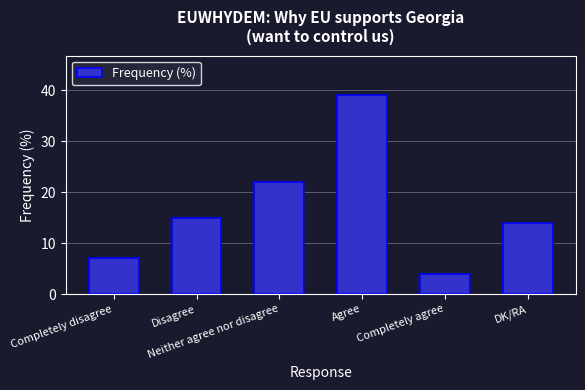

Rank the categories by value from lowest to highest.

Completely agree, Completely disagree, DK/RA, Disagree, Neither agree nor disagree, Agree